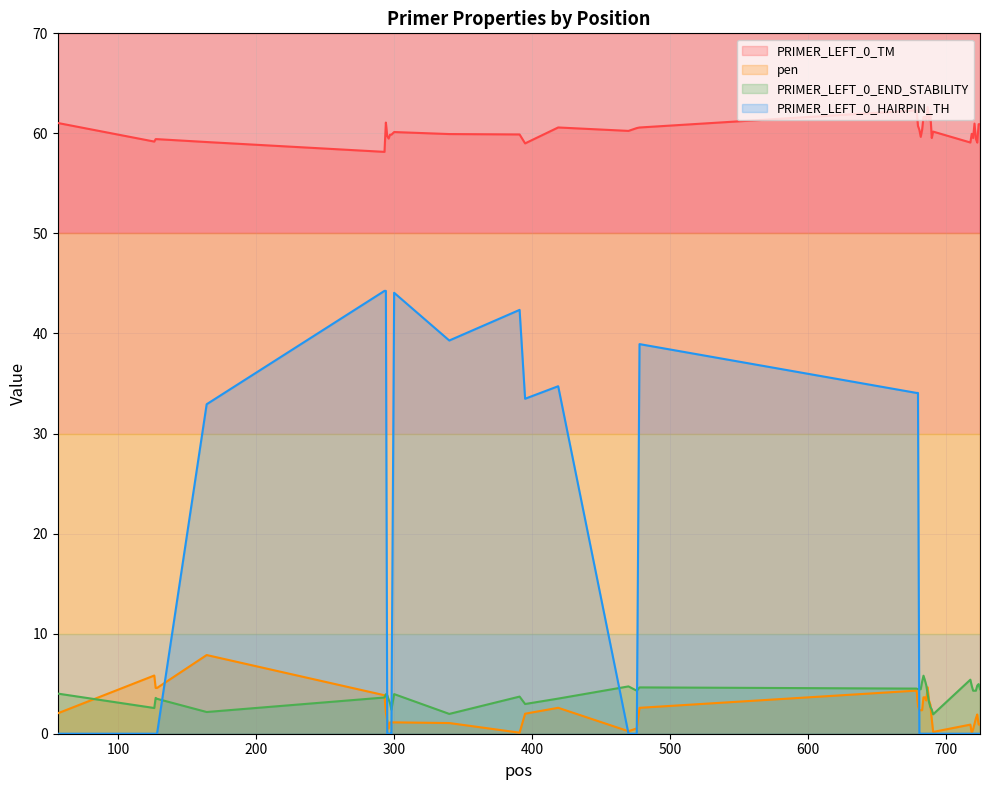

Where is the first local maximum for PRIMER_LEFT_0_END_STABILITY?

127